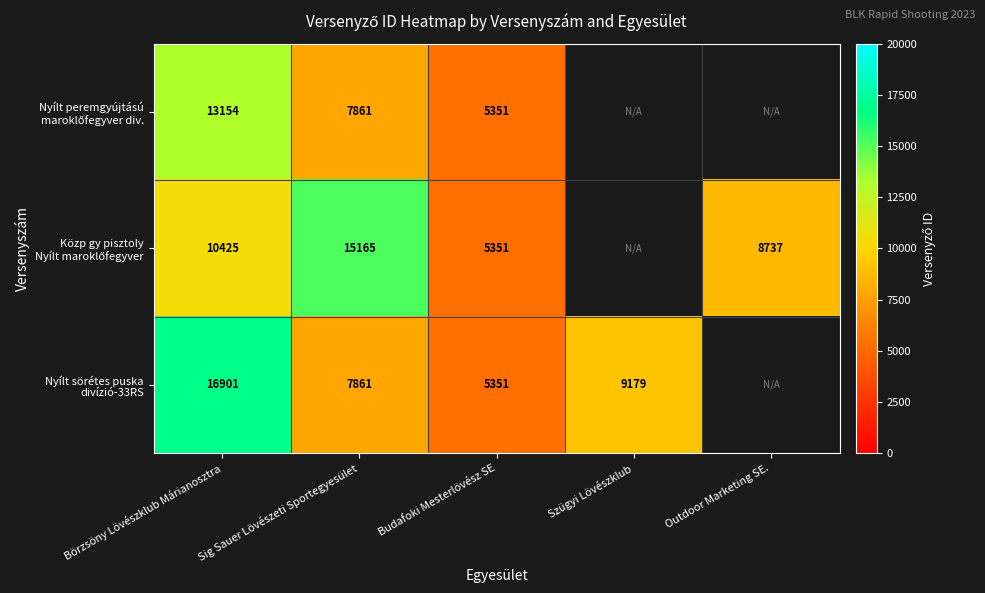

What is the difference between the highest and lowest values at Sig Sauer Lövészeti Sportegyesület?

7304